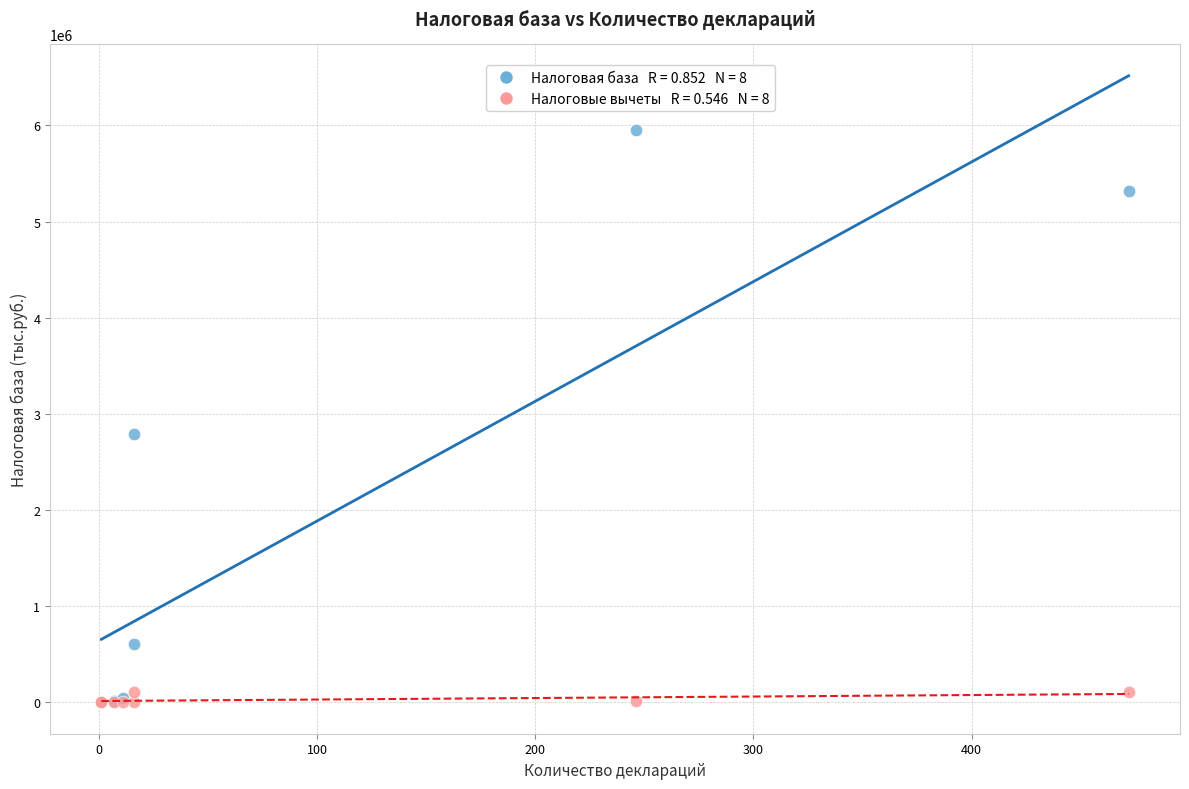

Across all series, what Y value is closest to 2976902?

2787692